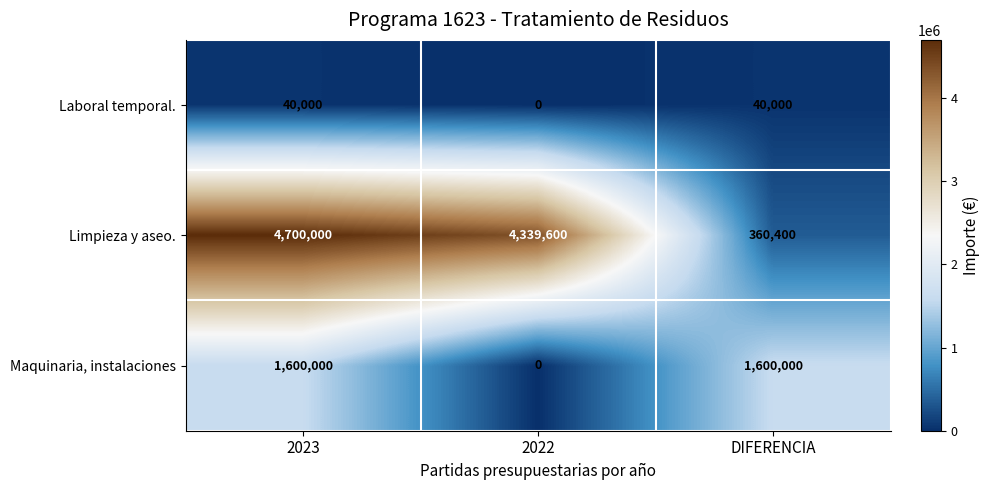

What is the difference between the highest and lowest values at 2023?

4660000